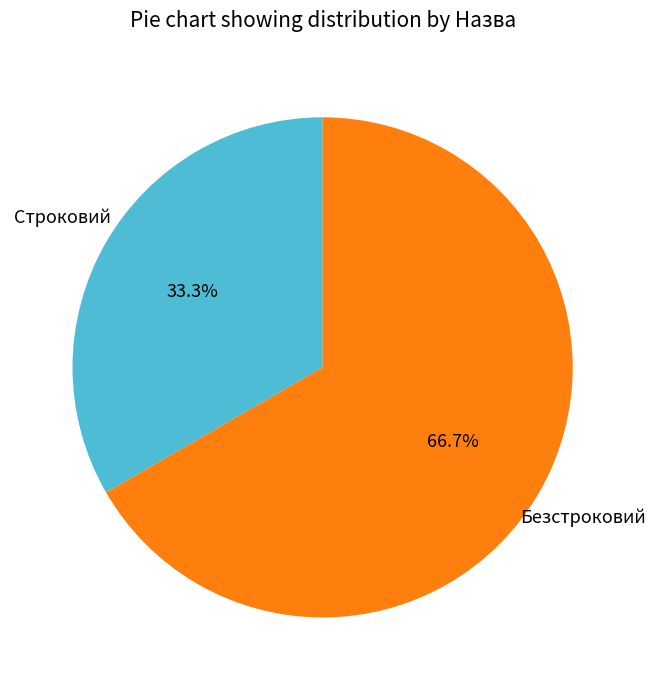

To the nearest percent, what percentage of the pie is Строковий?

33%